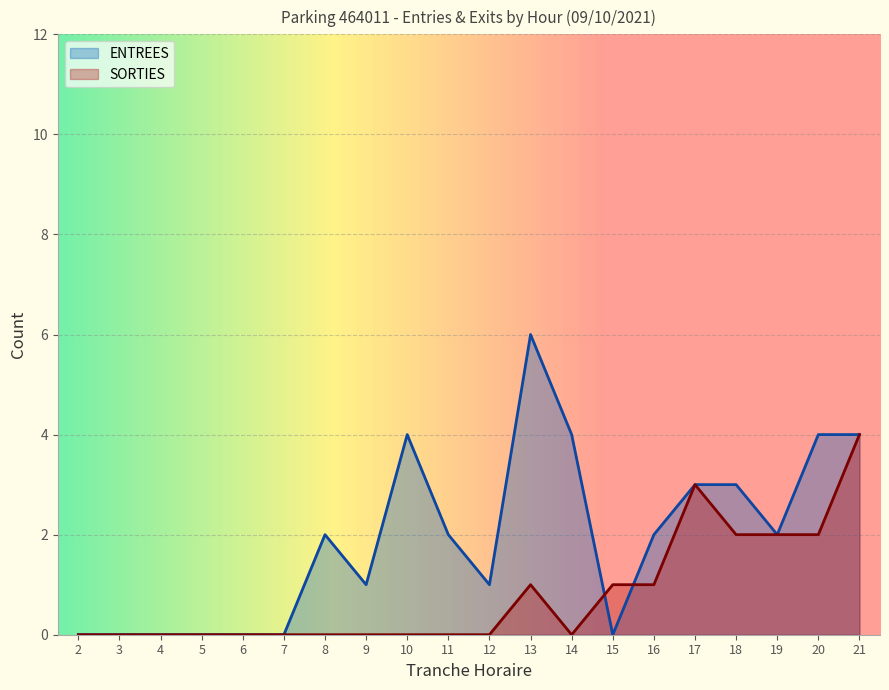

True or false: SORTIES has a value of 3 at 12.

False